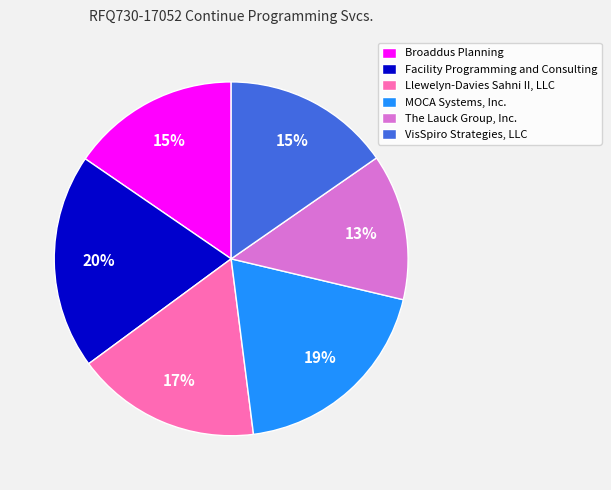

Is it true that Facility Programming and Consulting is 20% of the pie?

True